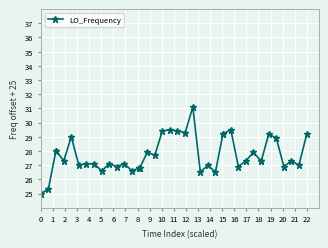

Does the chart have visible grid lines?

Yes